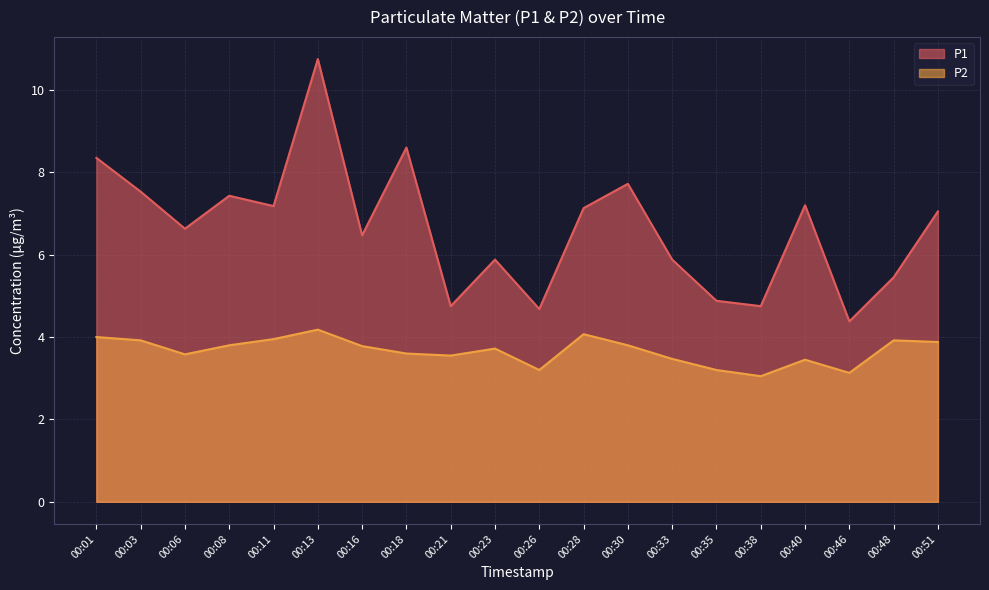

What is the value of the P1 point at the 9th from the left?

4.8